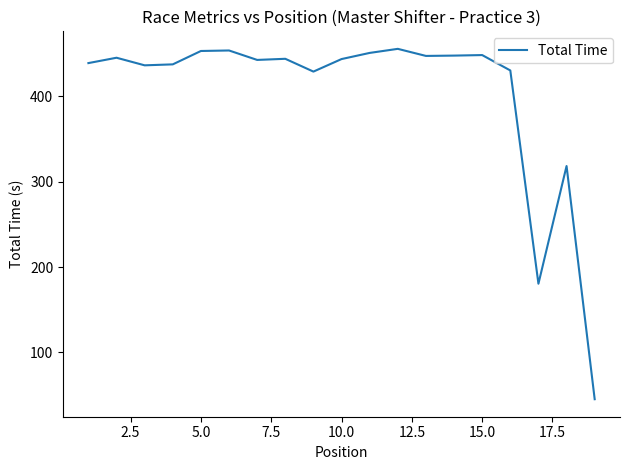

What is the minimum value shown in the chart?

45.3